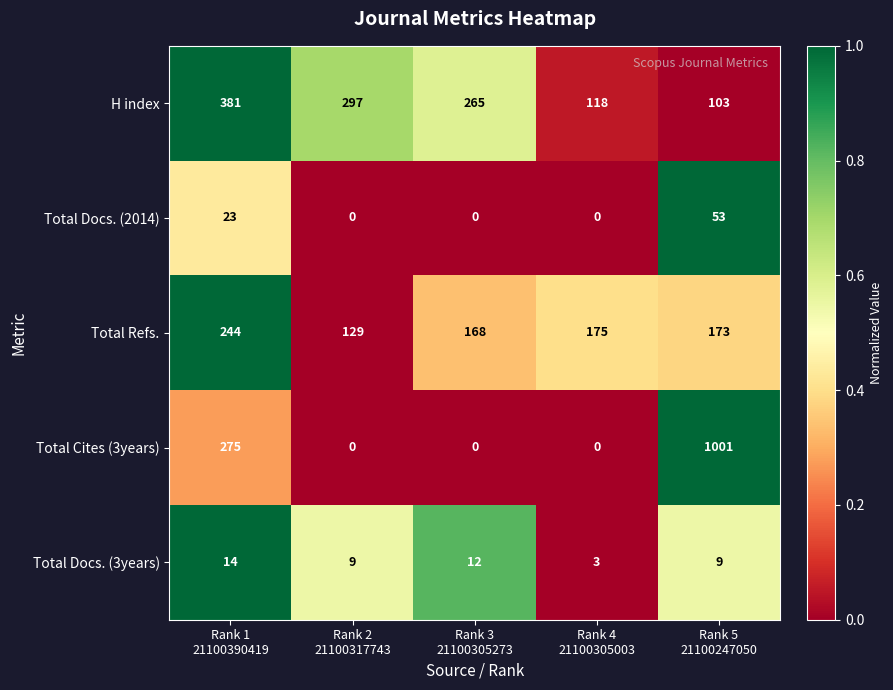

Which series changed the most between Rank 3
21100305273 and Rank 5
21100247050?

Total Cites (3years)